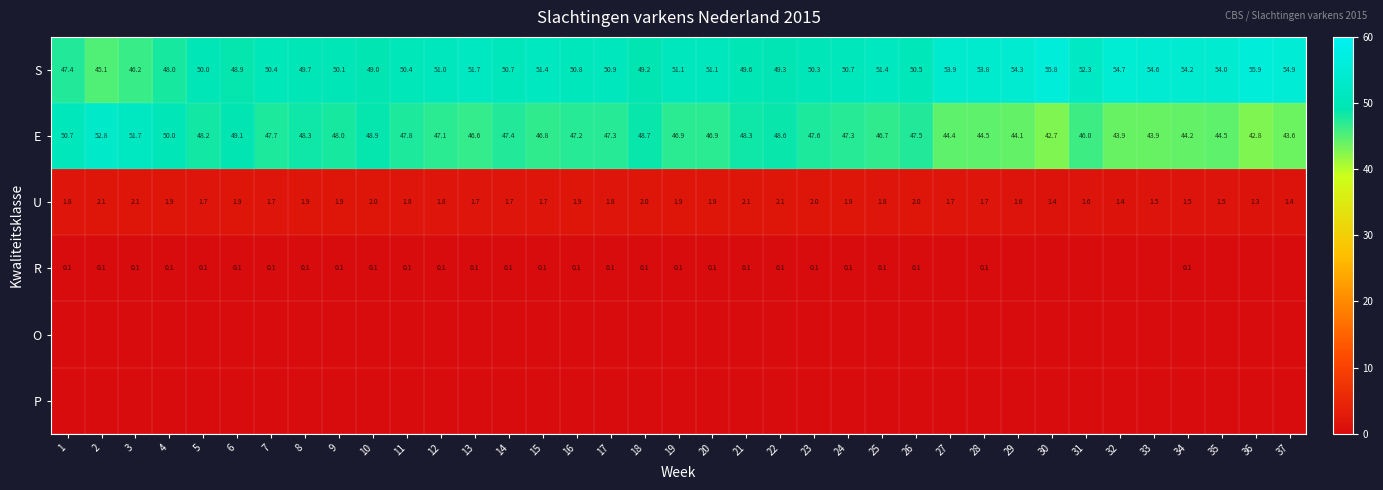

Which category has the lowest value in the U series?

36